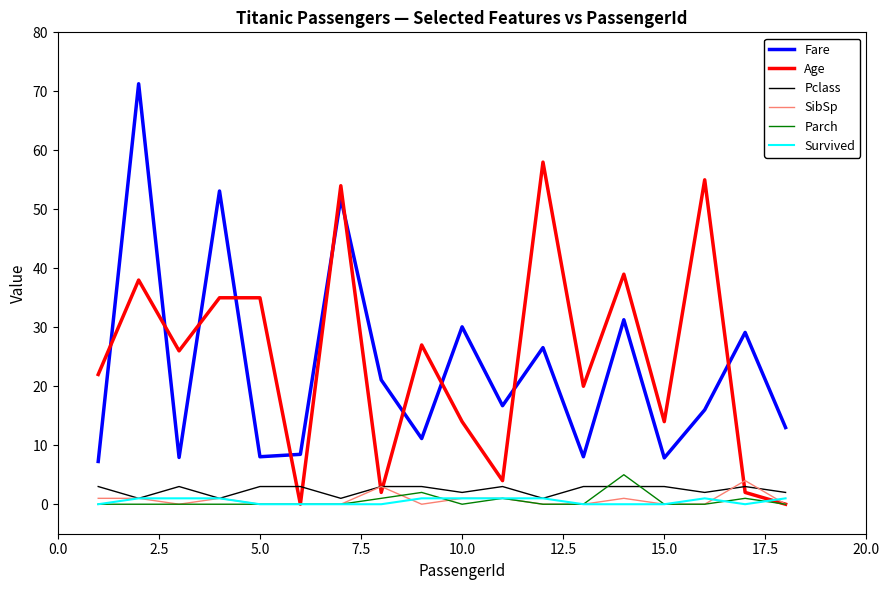

What is the highest value of the Pclass series?

3.0